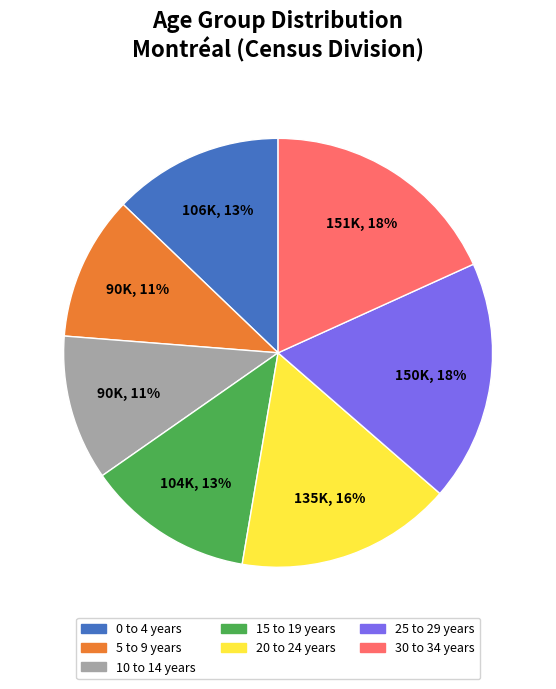

To the nearest percent, what percentage of the pie is 15 to 19 years?

13%